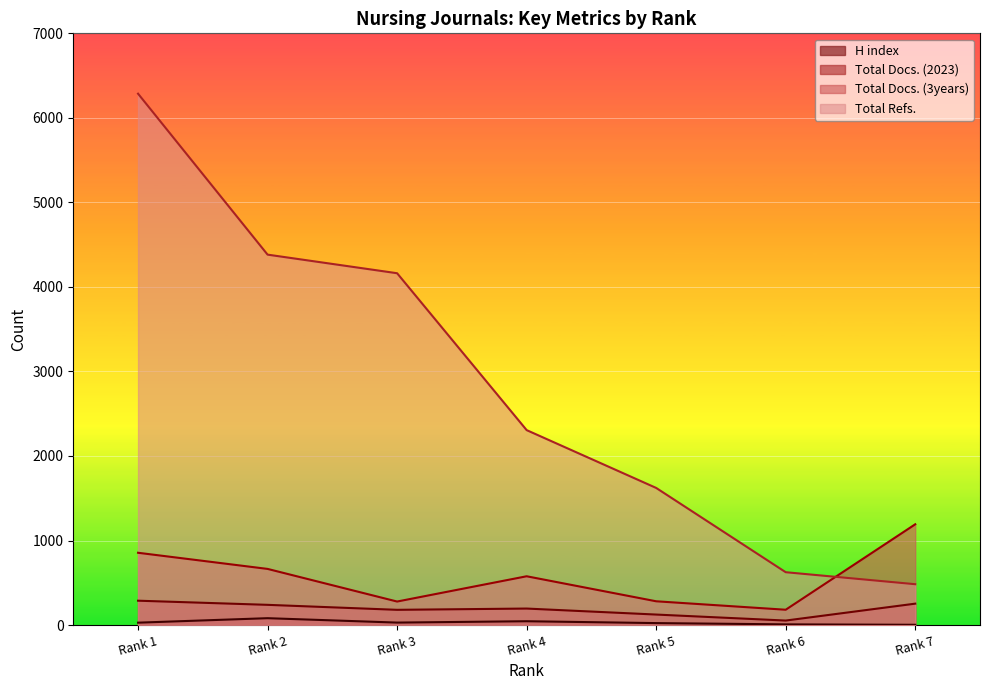

True or false: H index and Total Docs. (3years) cross at least once.

False